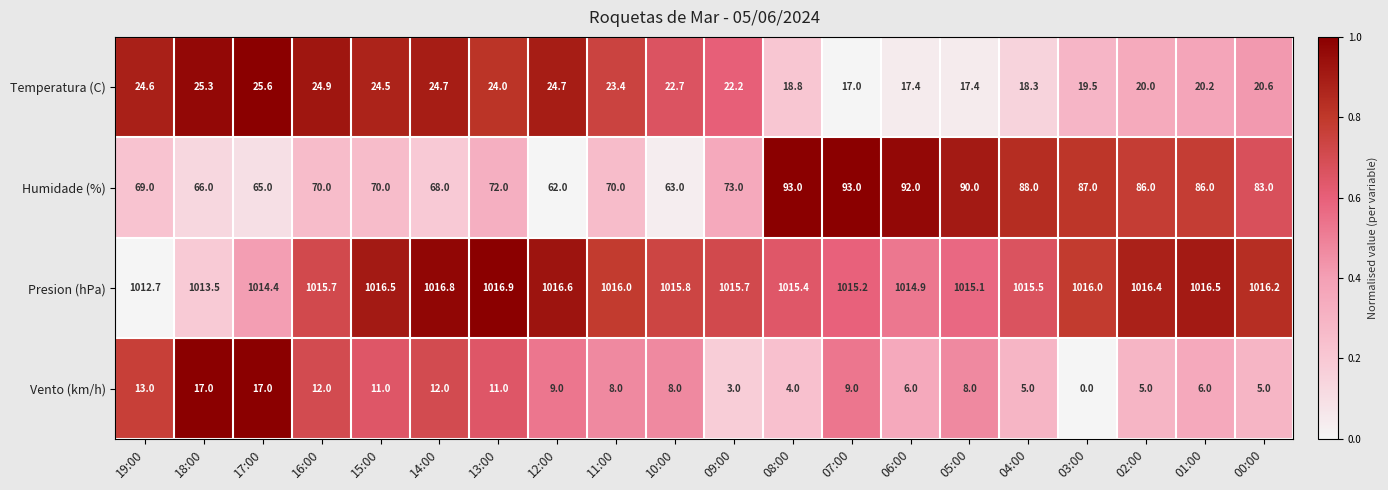

What is the sum of the Humidade (%) values at 02:00 and 03:00?

173.0